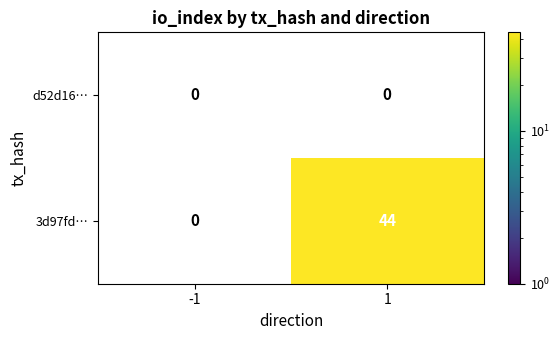

The value of 3d97fd… at 1 is 71.4. True or false?

False